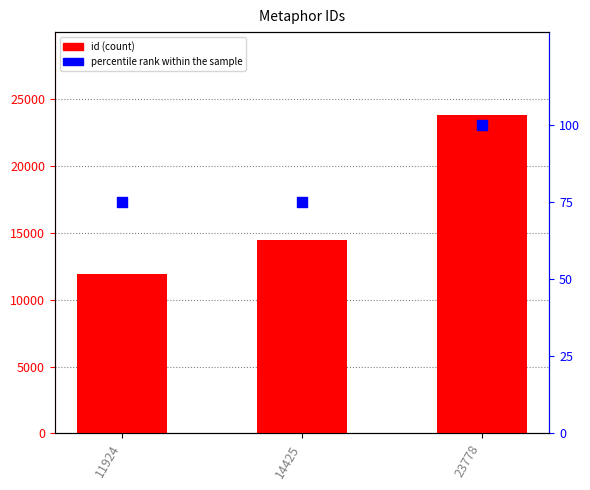

Which series contains the highest Y value?

id